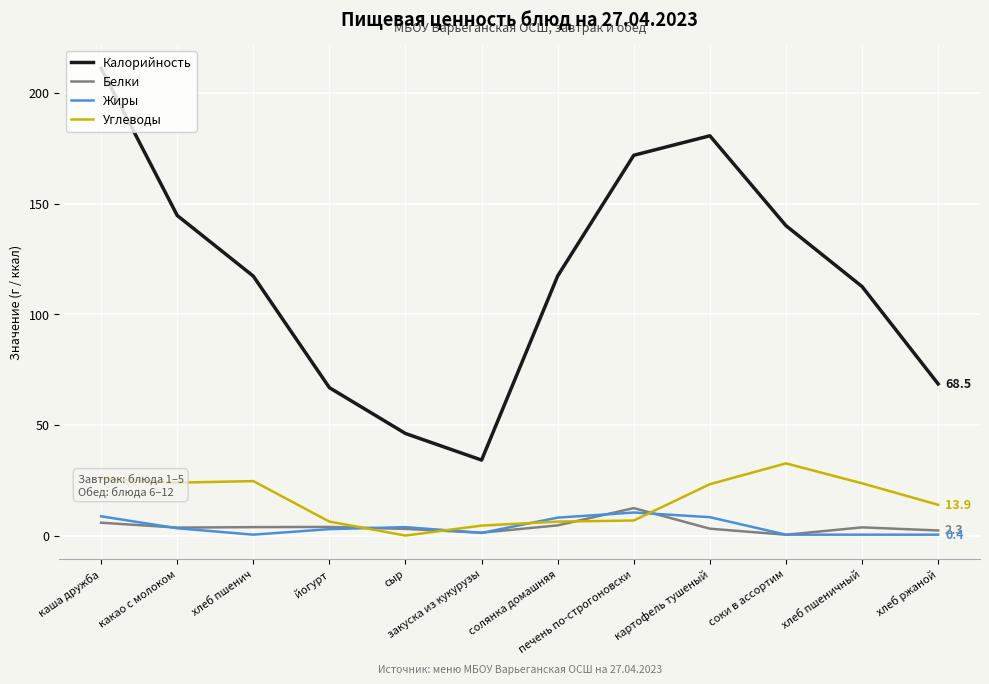

True or false: Белки has more than 0 interior local peaks.

True